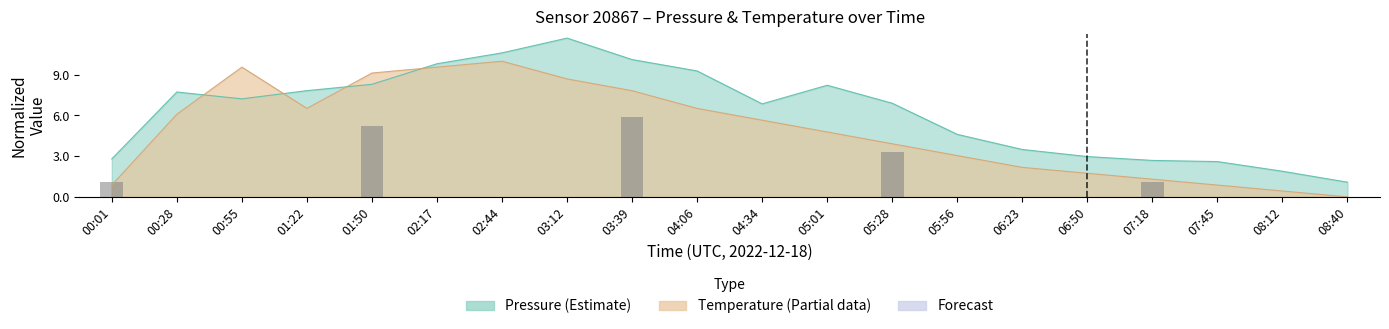

What is the smallest value displayed?

1.1